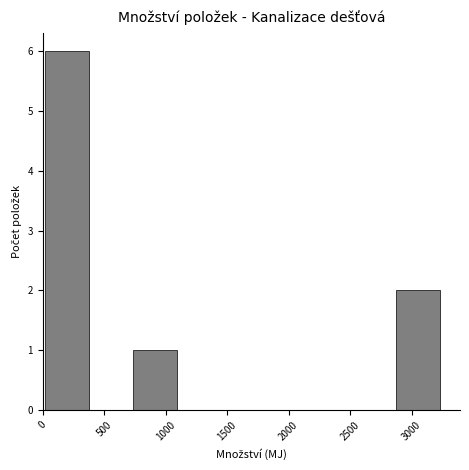

Over which range of the x-axis is the bar tallest?

0 to 400